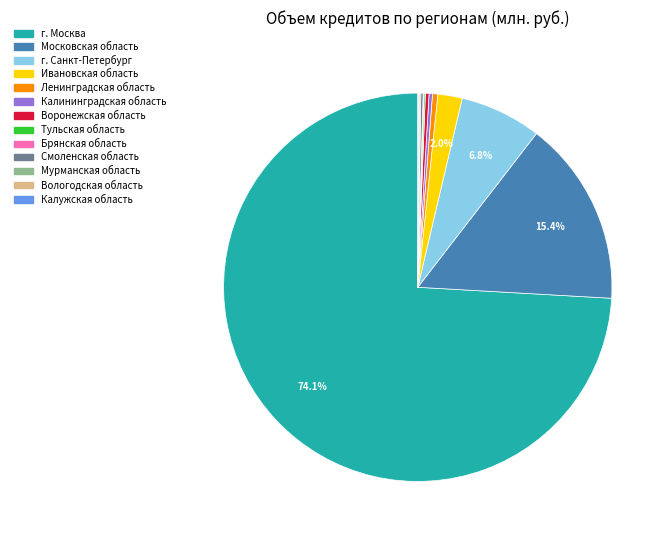

Which slice represents more than half of the pie?

г. Москва